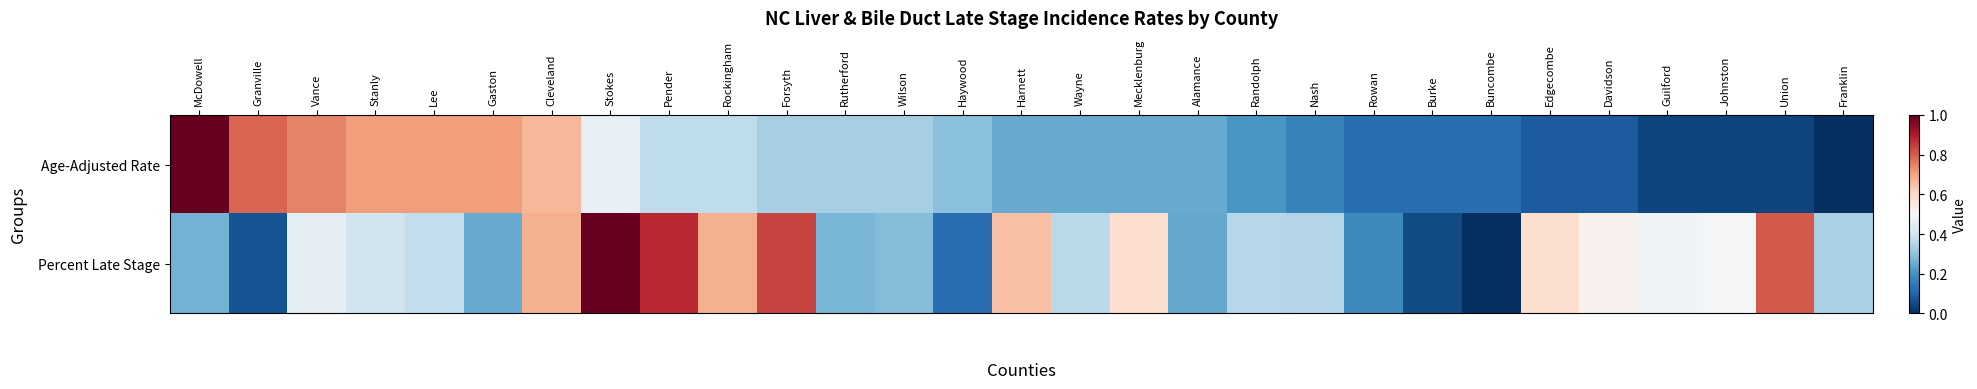

Which series has the largest total across all categories?

Percent Late Stage